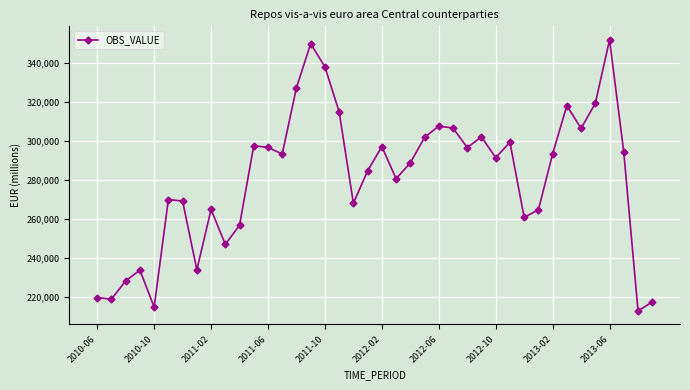

What is the difference between the second highest and second lowest values?

134798